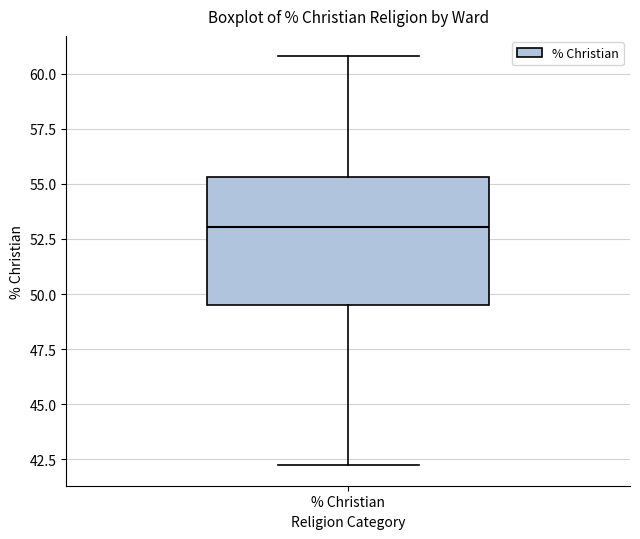

Where is the upper edge of the box for % Christian on the y-axis? The values are not printed on the chart, so give them approximately, as read against the axis.

55.5